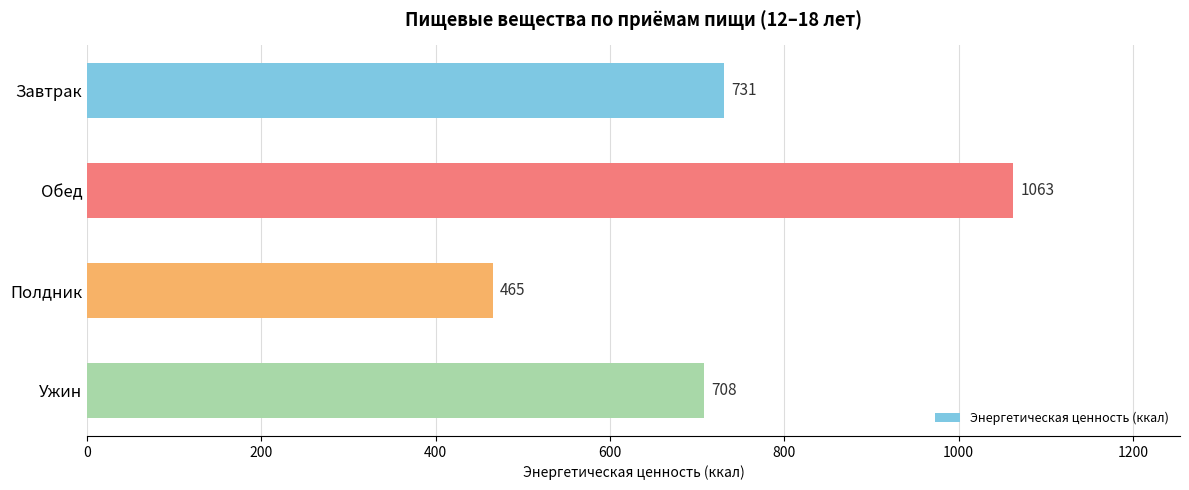

What is the average value?

741.8